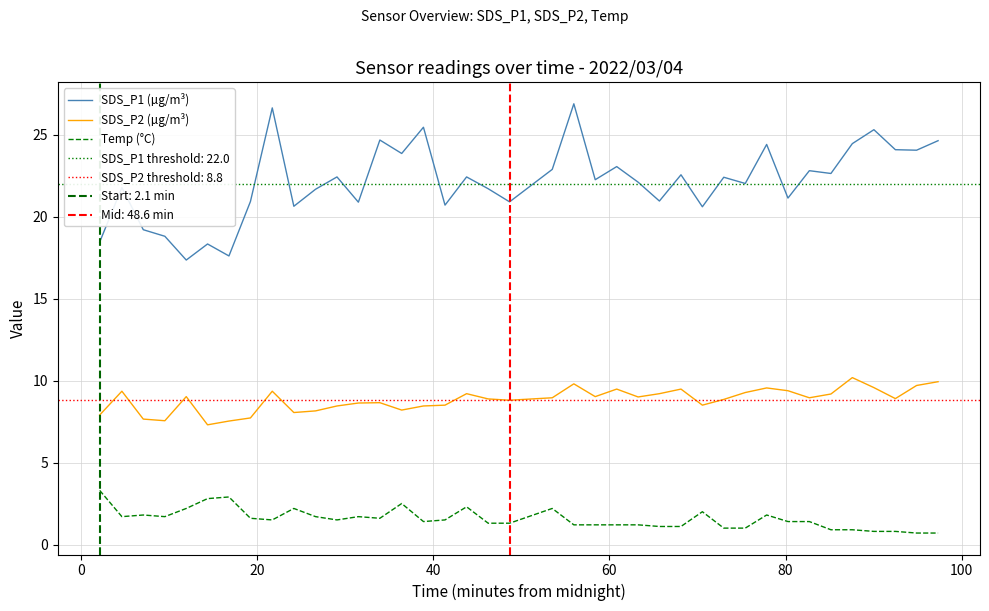

What is the highest value of the SDS_P1 (µg/m³) series?

26.9